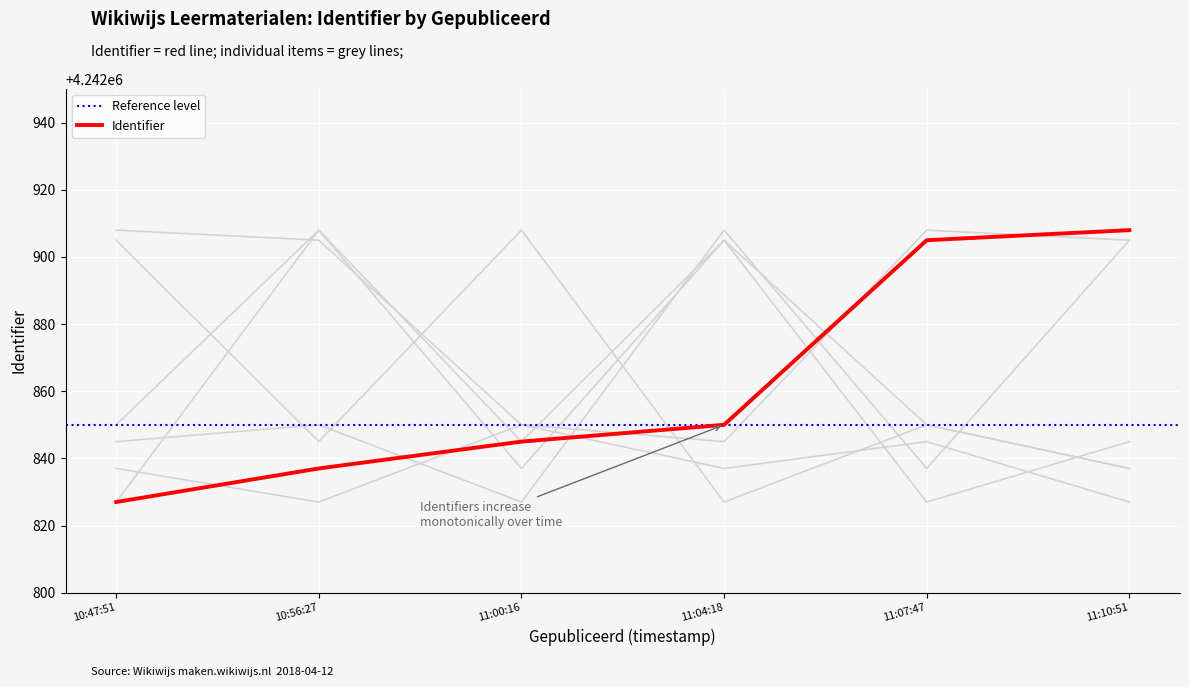

What is the difference between the maximum and minimum values?

81